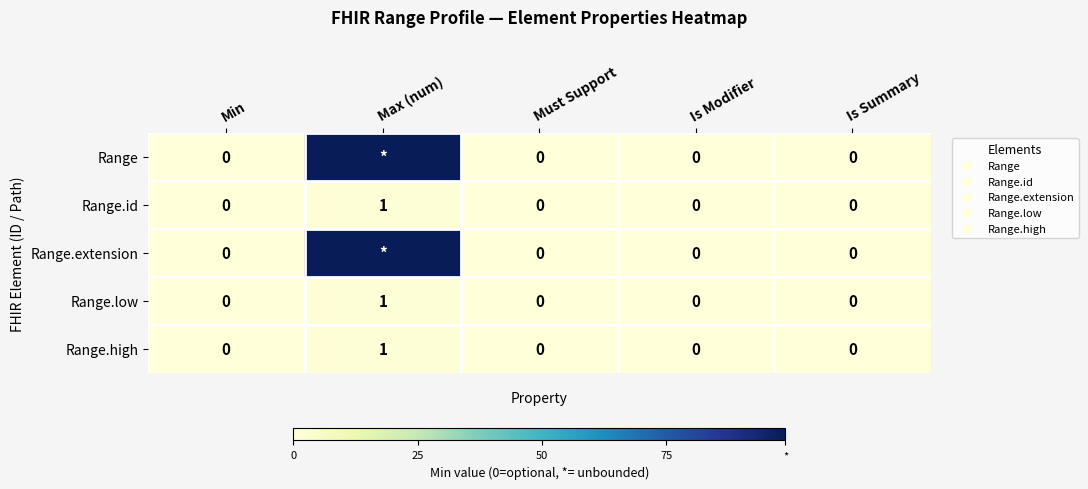

The Range.id series shows 0 at Min. True or false?

True